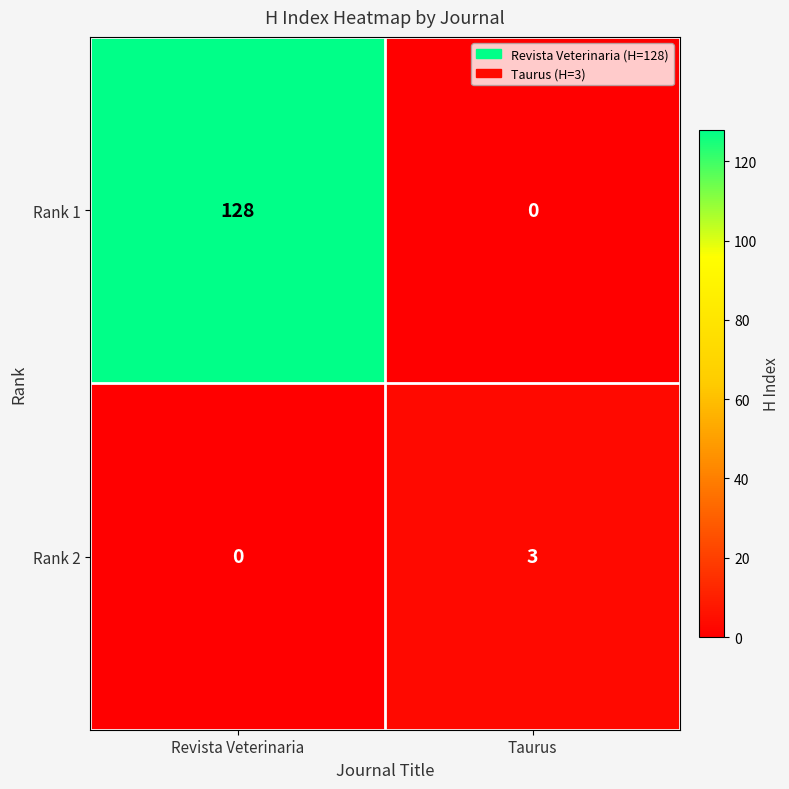

How many distinct data groups are displayed?

2